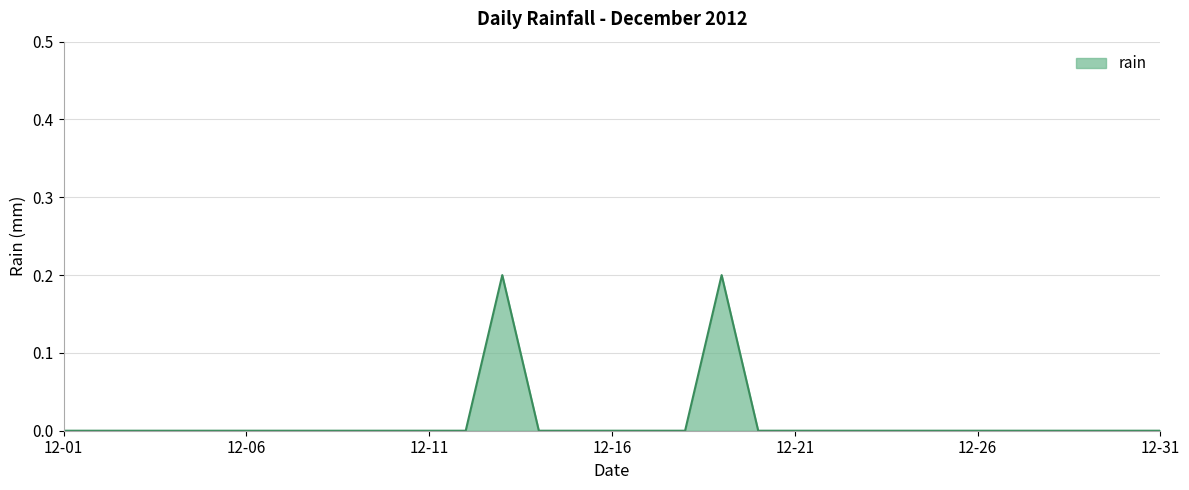

At which category does the data reach its first local peak?

2012-12-13